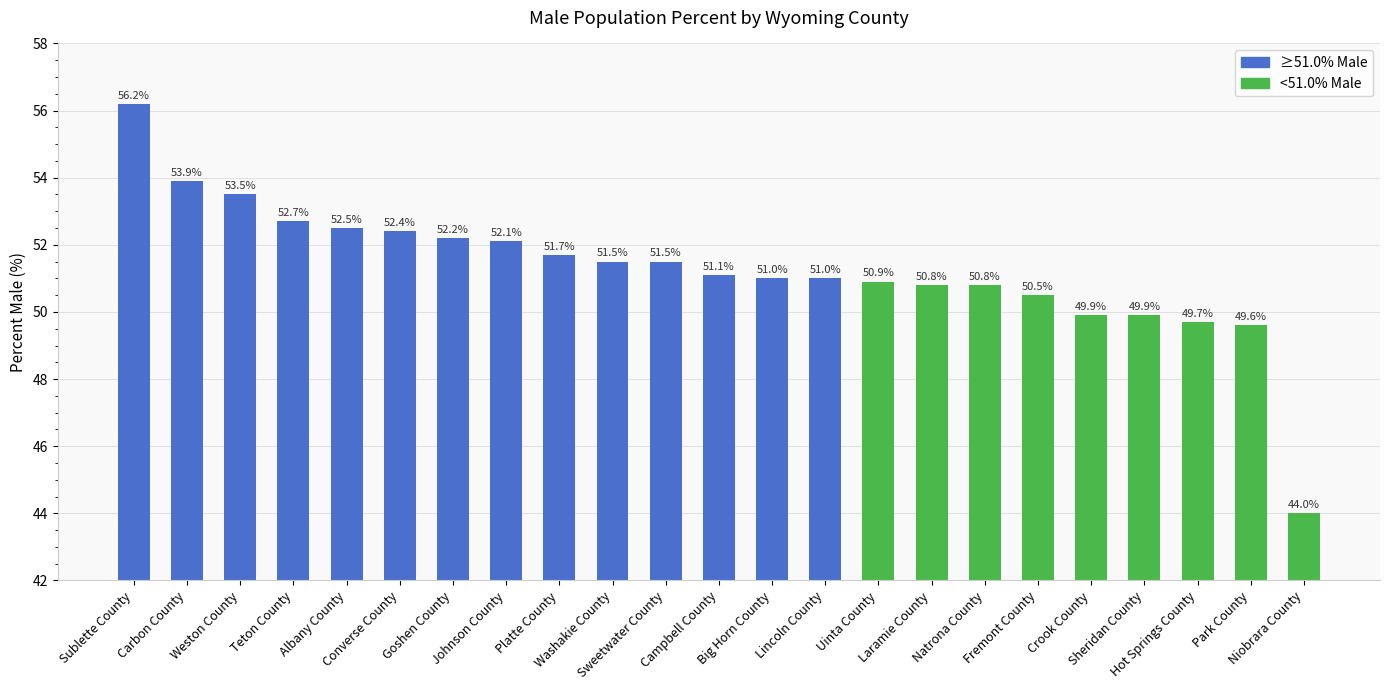

Approximately how many times larger is the value at Platte County compared to Washakie County?

1.0